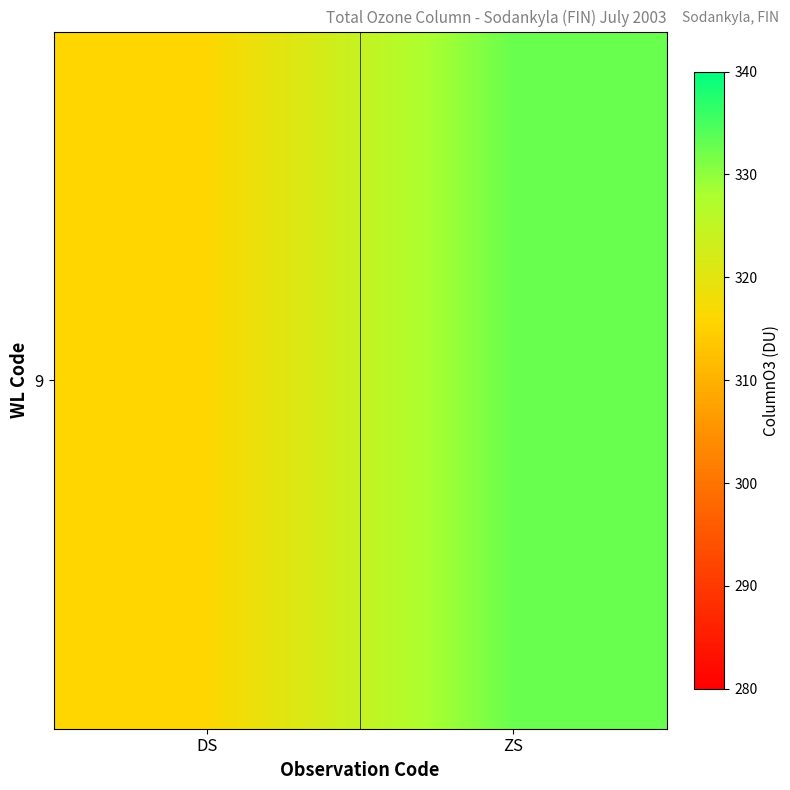

Which label corresponds to the smallest value in the chart?

DS